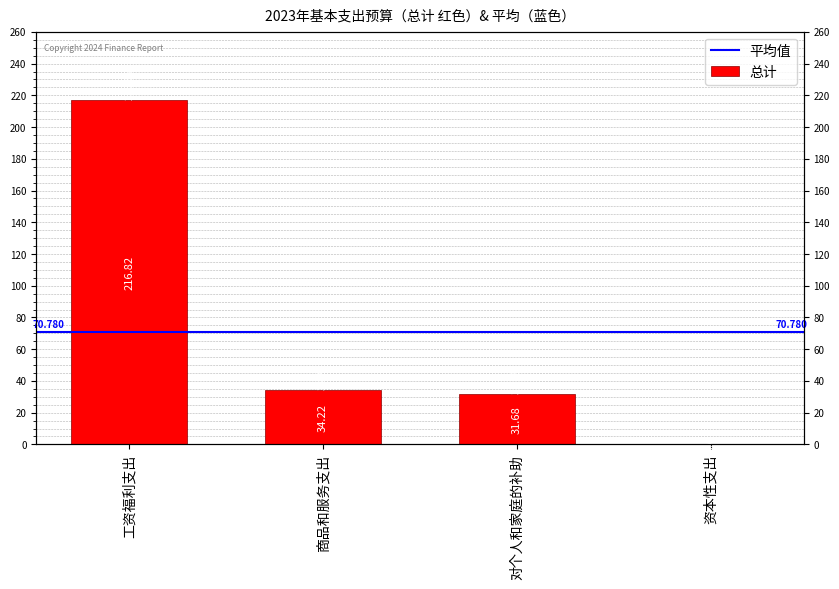

Reading right to left, list all the values displayed in this chart.

资本性支出=0.4	对个人和家庭的补助=31.7	商品和服务支出=34.2	工资福利支出=216.8